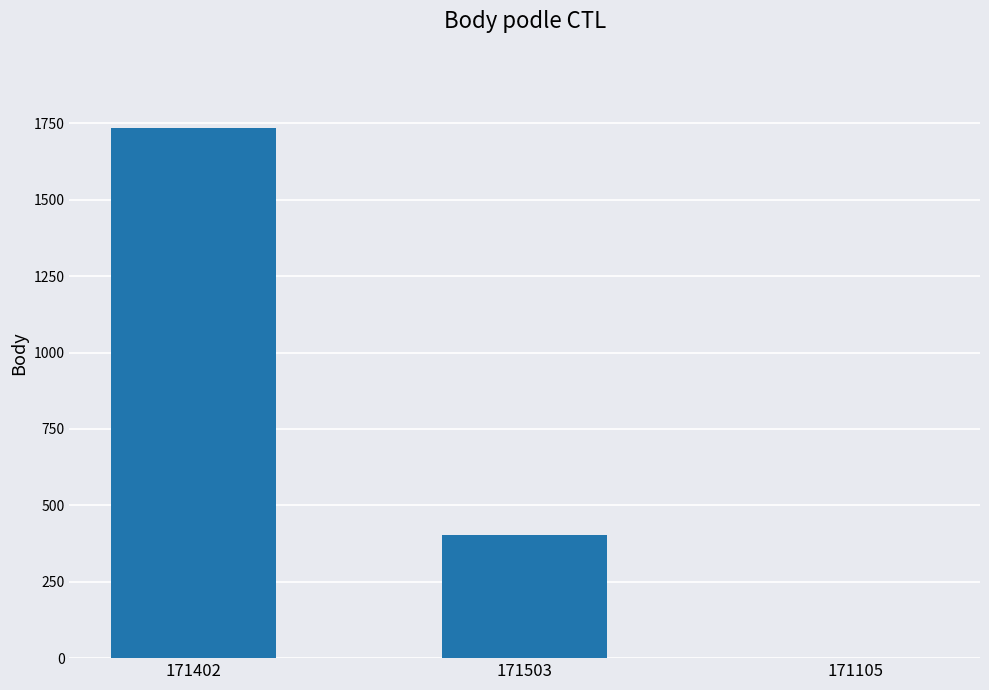

What is the difference between the values at 171402 and 171503?

1330